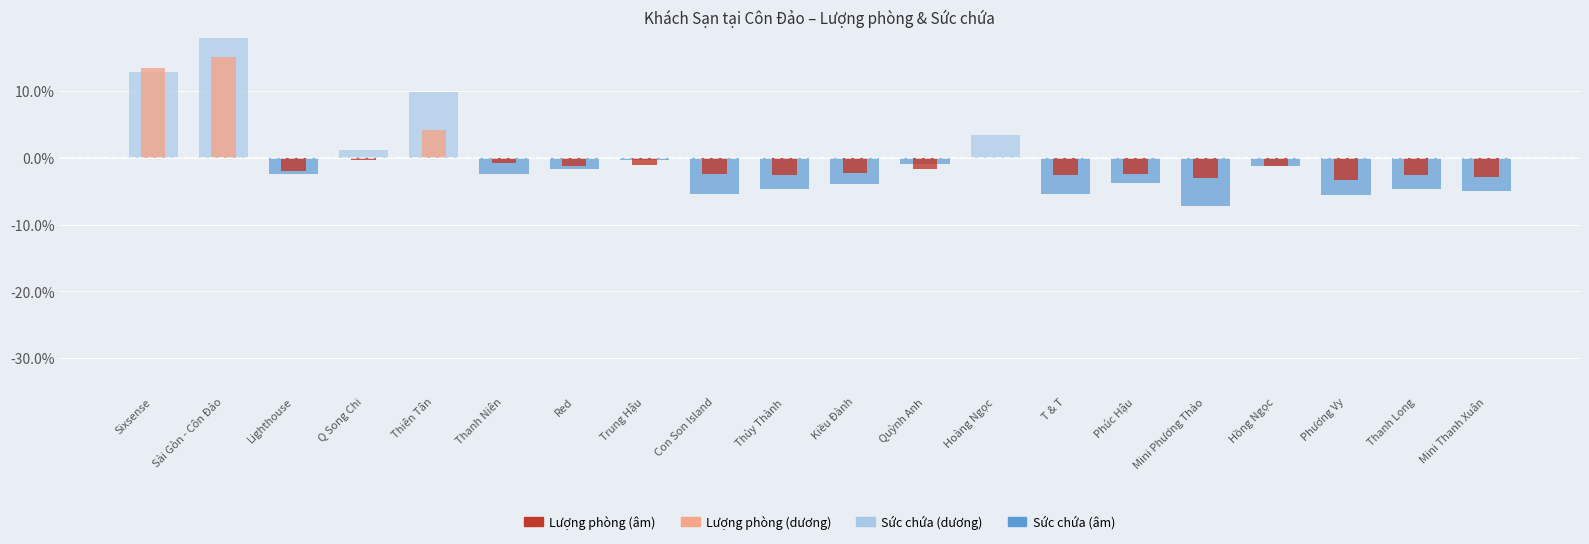

At which label is Lượng phòng closest to 7?

Thiên Tân